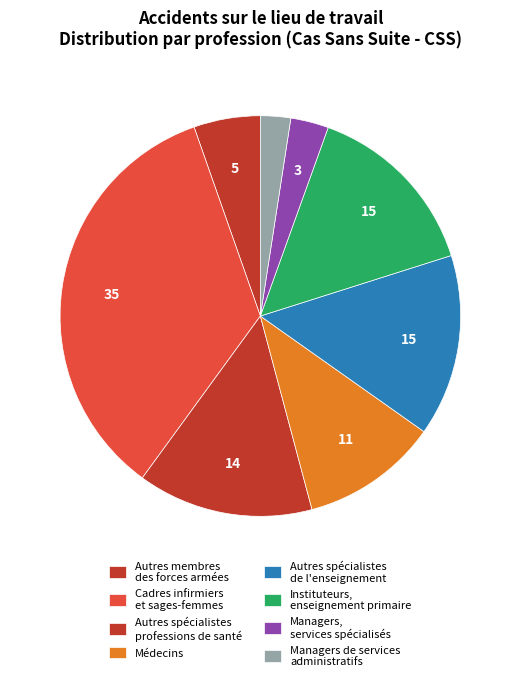

Count the number of slices in the pie.

8